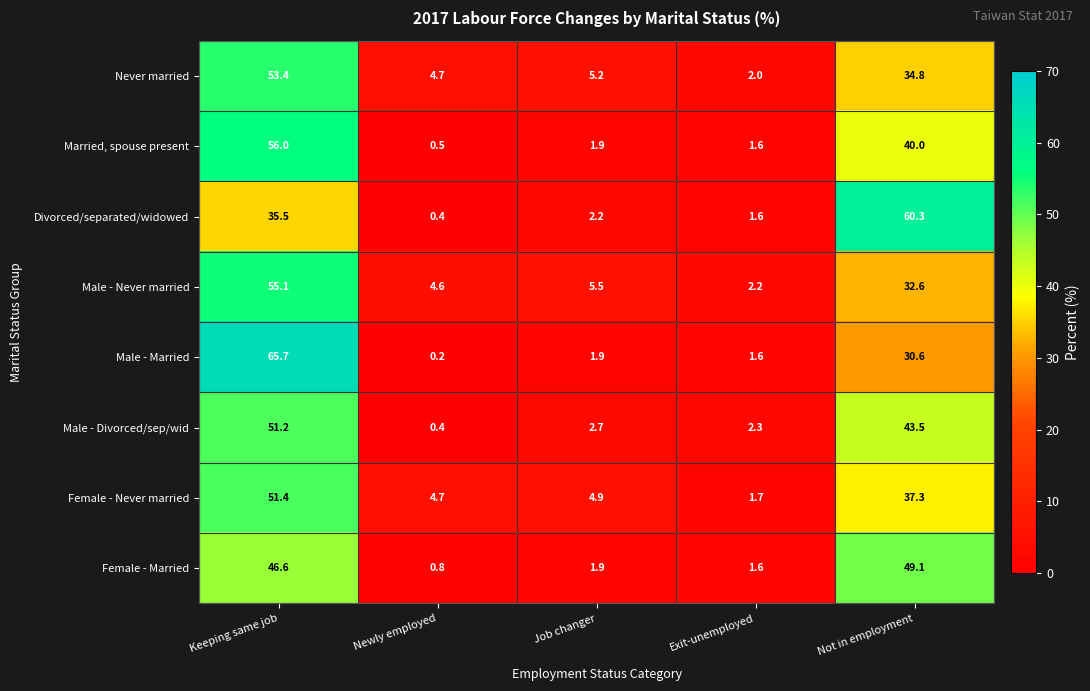

Rank the series by their maximum value, from lowest to highest.

Female - Married, Male - Divorced/sep/wid, Female - Never married, Never married, Male - Never married, Married, spouse present, Divorced/separated/widowed, Male - Married